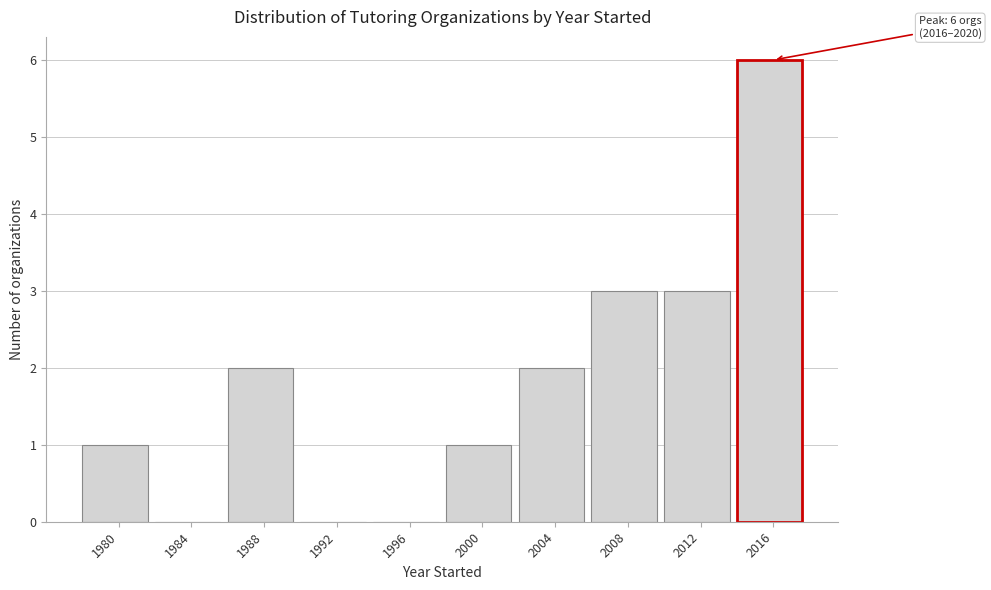

Reading left to right, transcribe all the data shown in this chart.

1980=1	1984=0	1988=2	1992=0	1996=0	2000=1	2004=2	2008=3	2012=3	2016=6